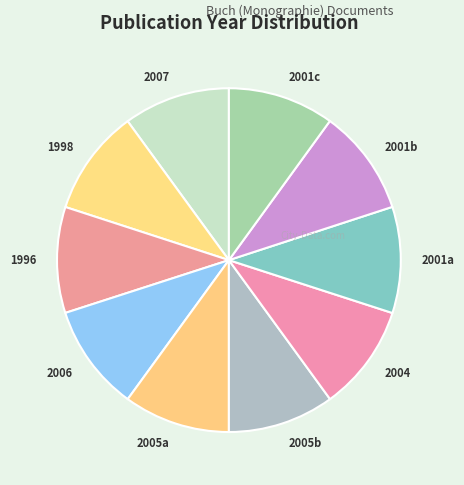

Approximately how many times larger is the value at 2001b compared to 2001a?

1.0